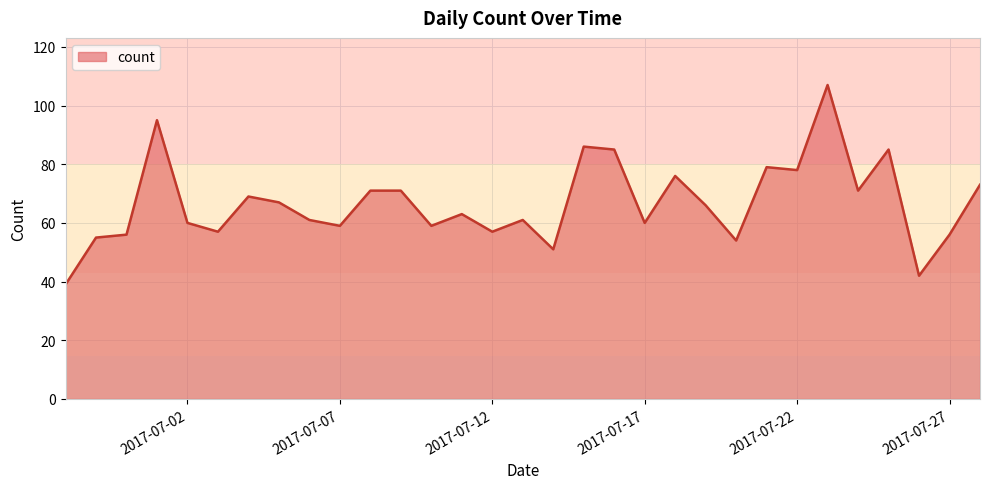

What is the greatest value displayed?

107